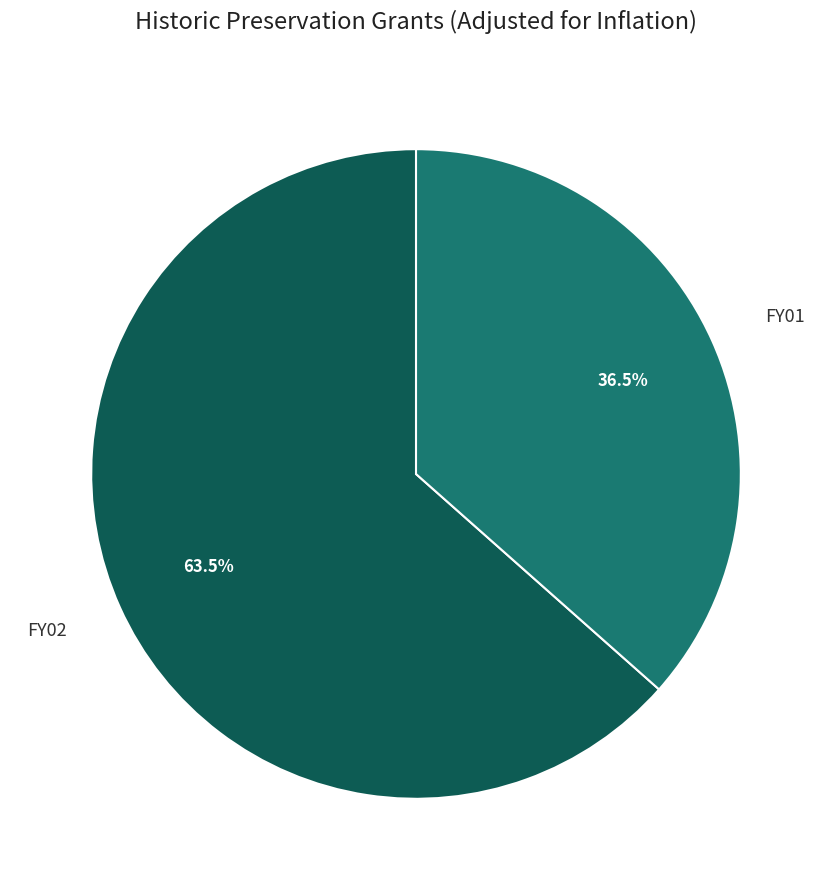

Is there any slice that represents more than half of the pie?

Yes